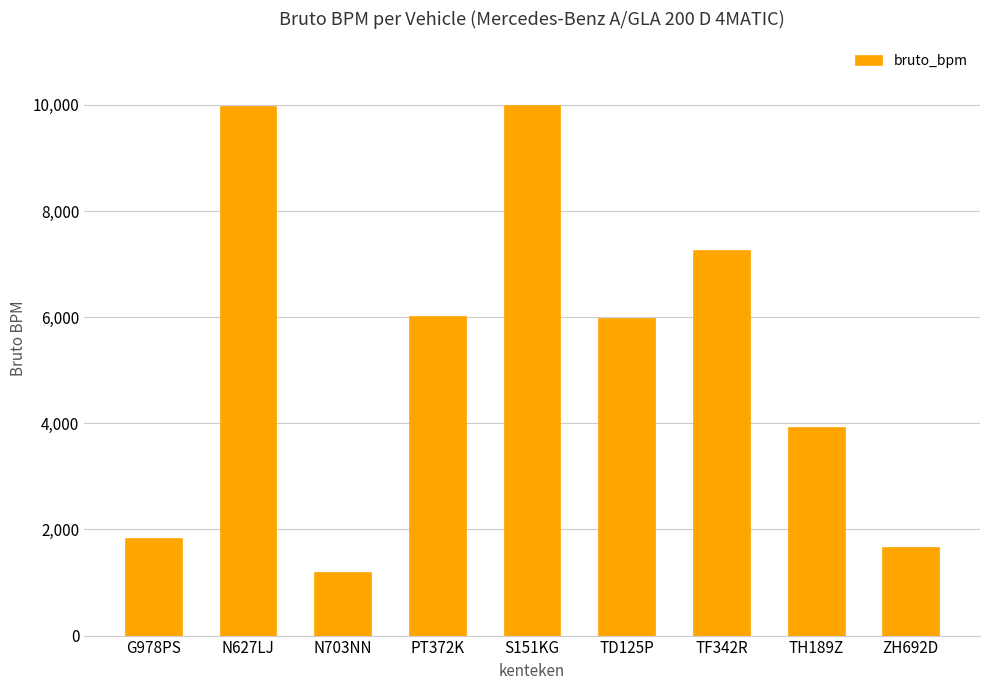

What is the label of the 1st bar from the right?

ZH692D